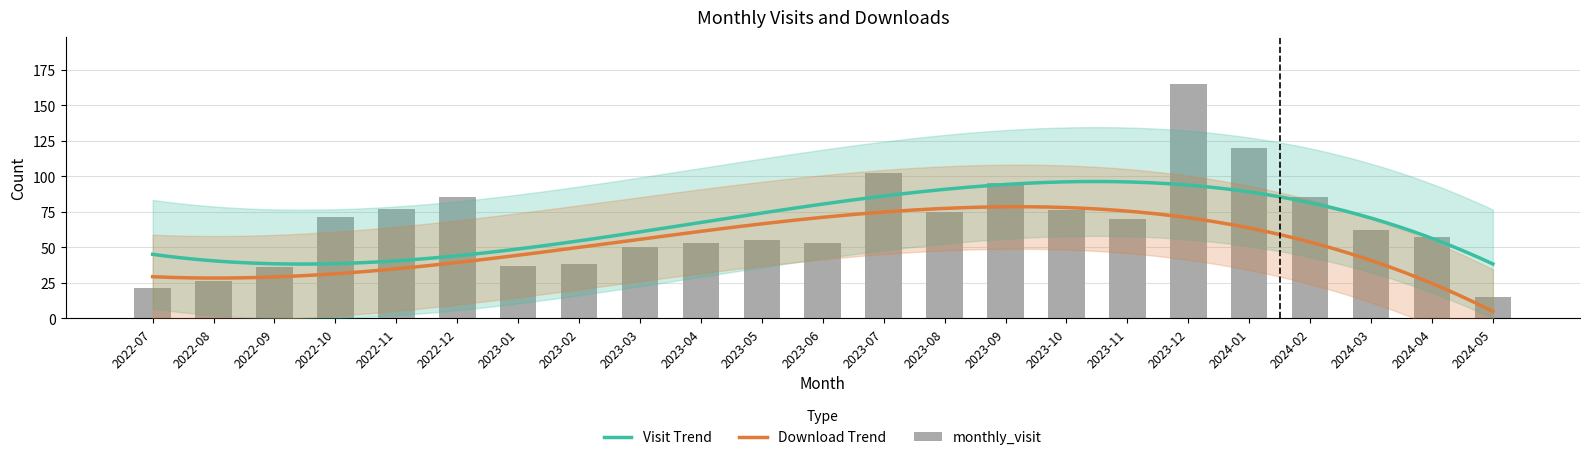

The chart shows a value of 19 at 2023-01. True or false?

False